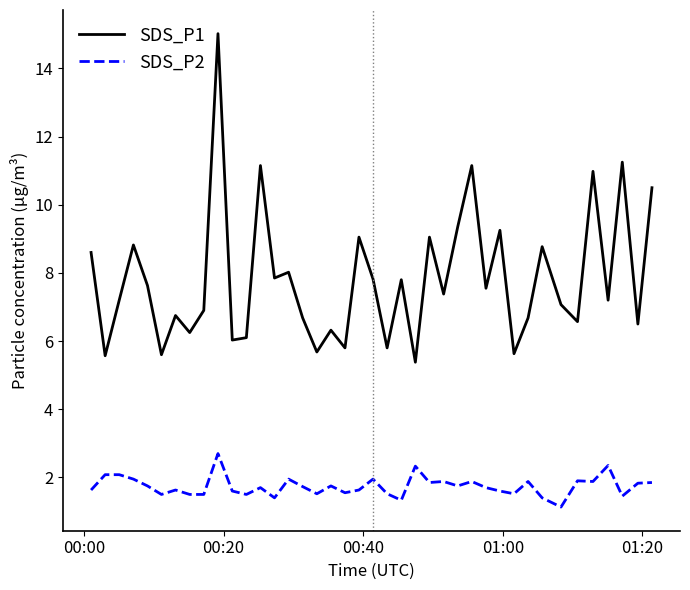

Which series has the largest total across all categories?

SDS_P1